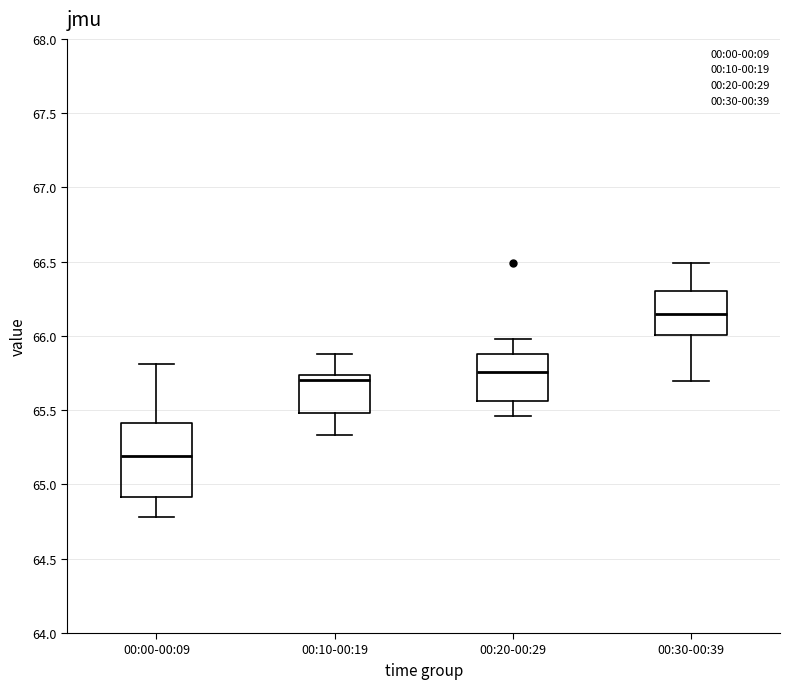

Reading left to right, transcribe this box plot: for each box, give where its median line is, the range the box spans, and where its two whiskers end, as read against the y-axis. The values are not printed on the chart, so give them approximately, as read against the axis.

00:00-00:09: median 65.20, box 64.90 to 65.40, whiskers 64.80 to 65.80
00:10-00:19: median 65.70, box 65.50 to 65.75, whiskers 65.35 to 65.90
00:20-00:29: median 65.75, box 65.55 to 65.90, whiskers 65.45 to 66.00
00:30-00:39: median 66.15, box 66.00 to 66.30, whiskers 65.70 to 66.50